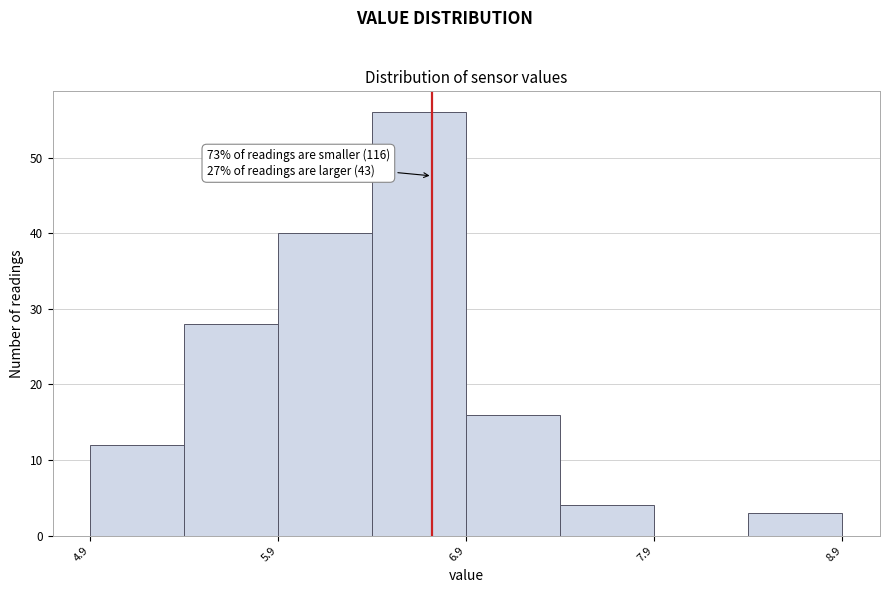

Over which range of the x-axis is the bar tallest?

6.4 to 6.9